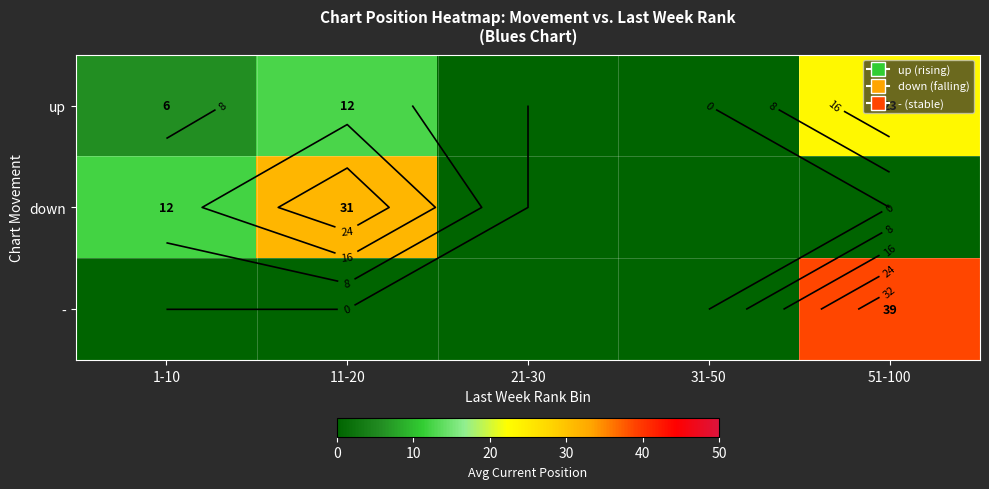

Rank the series by their maximum value, from lowest to highest.

up, down, -